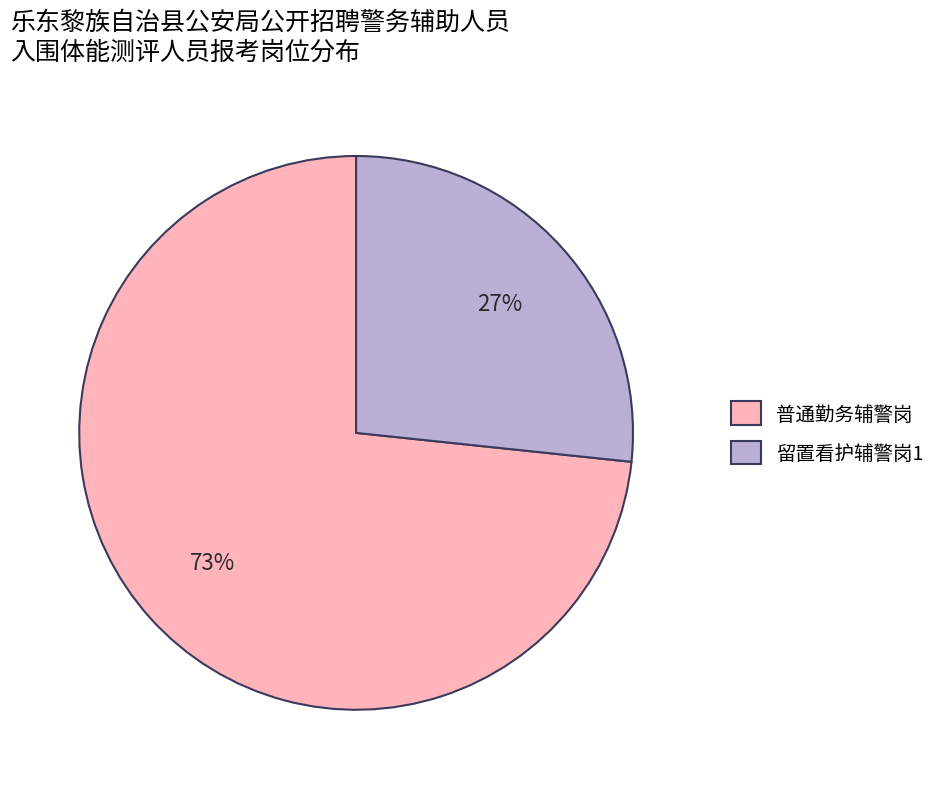

Combined, do 普通勤务辅警岗 and 留置看护辅警岗1 account for over 50%?

Yes